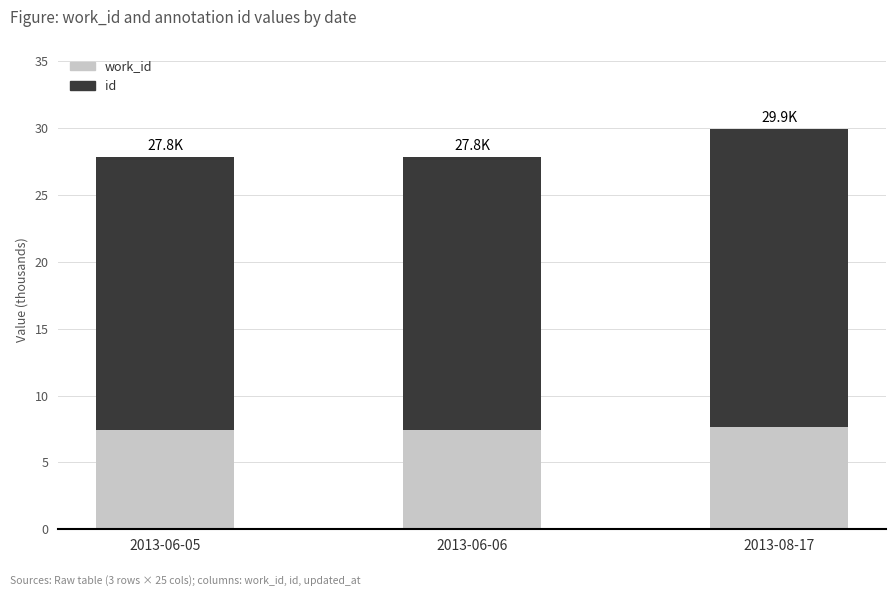

What is the total value across all series at 2013-08-17?

29.9